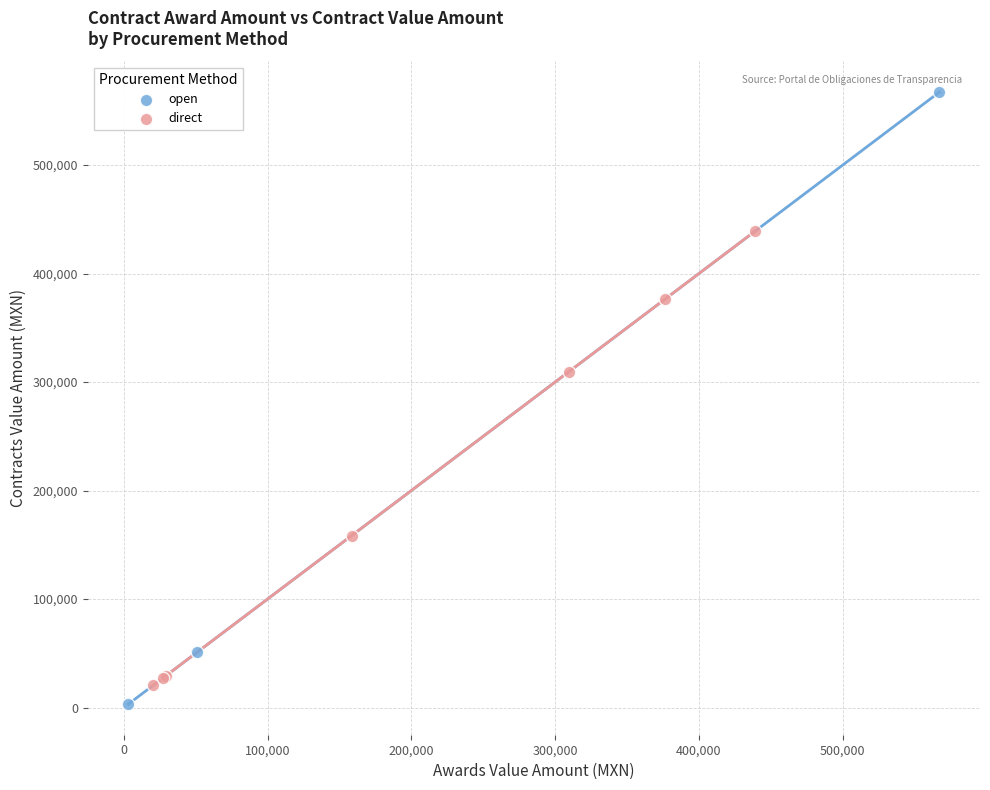

Which series reaches the minimum Y coordinate?

open